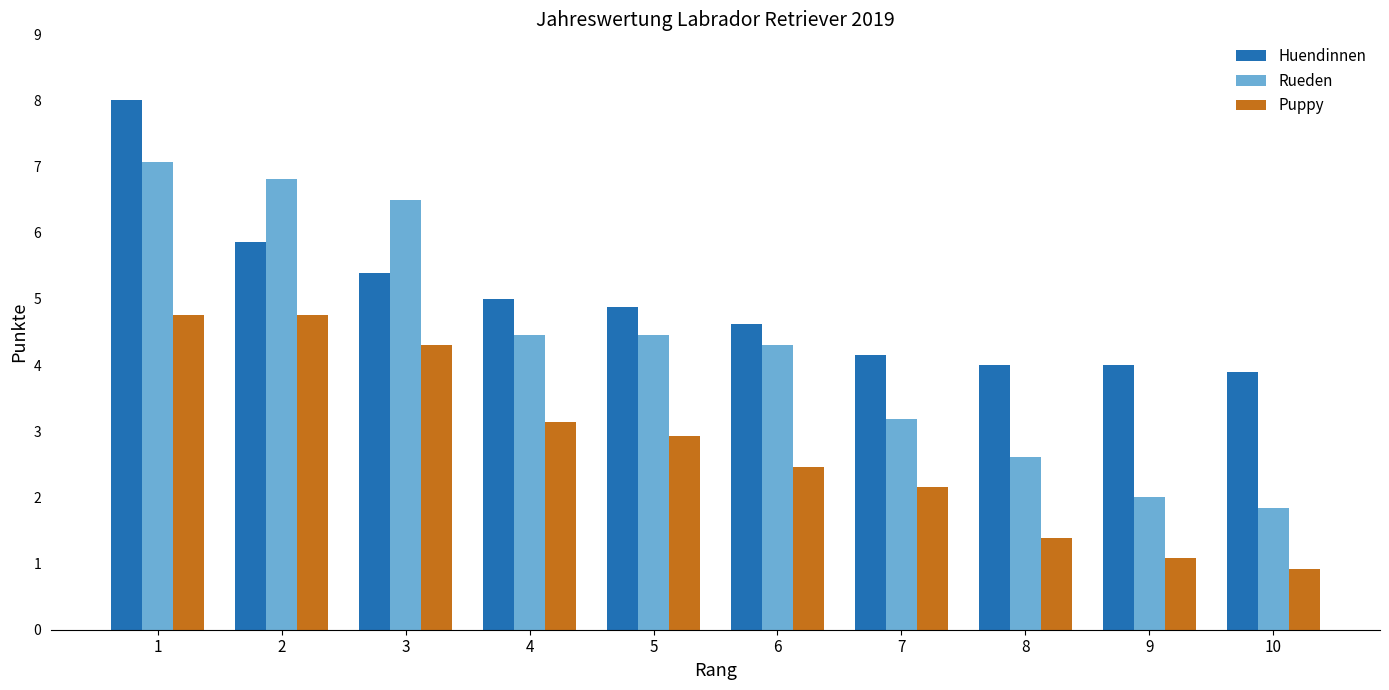

What is the sum of the Huendinnen values at 6 and 8?

8.6